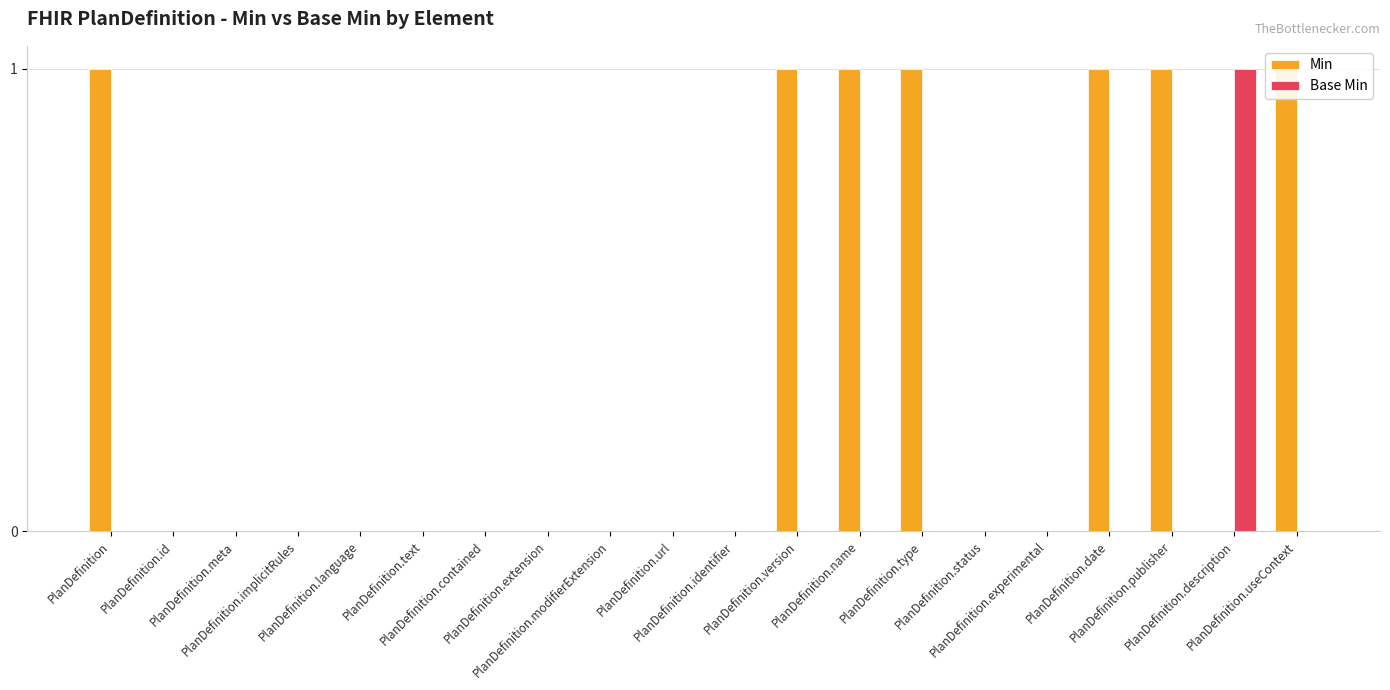

Where is Base Min nearest to the value 0?

PlanDefinition